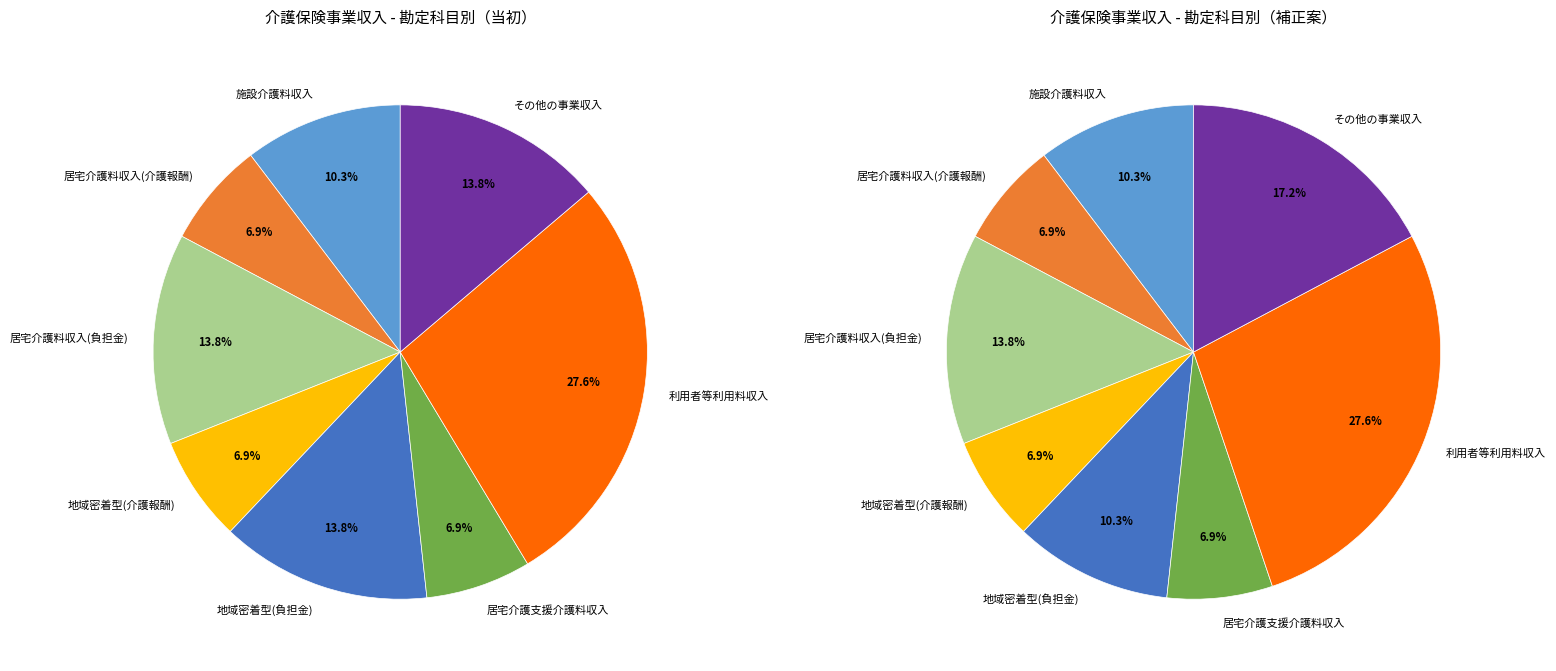

Is there a majority slice in this chart?

No